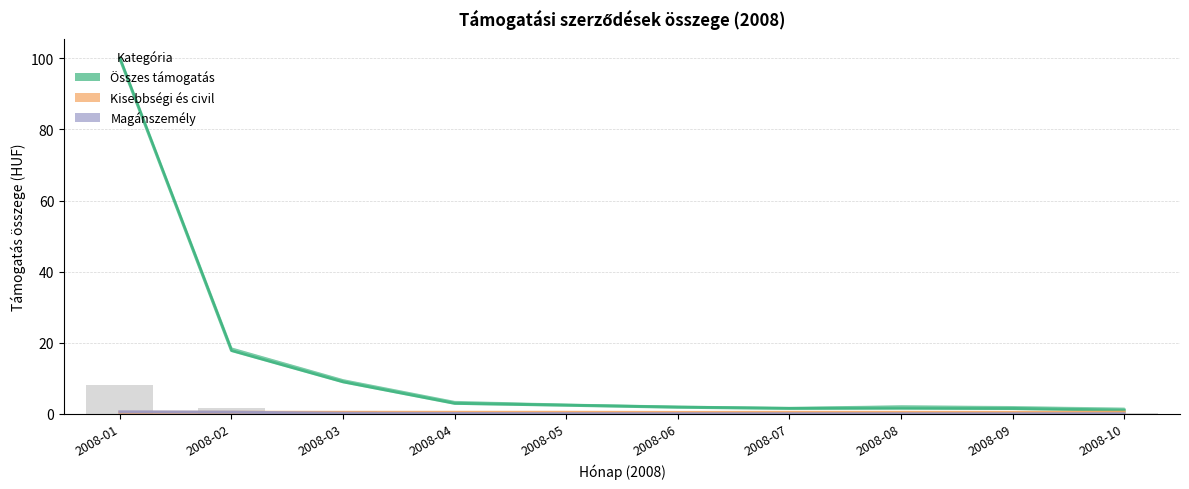

What is the sum of all Kisebbségi és civil values?

4.0